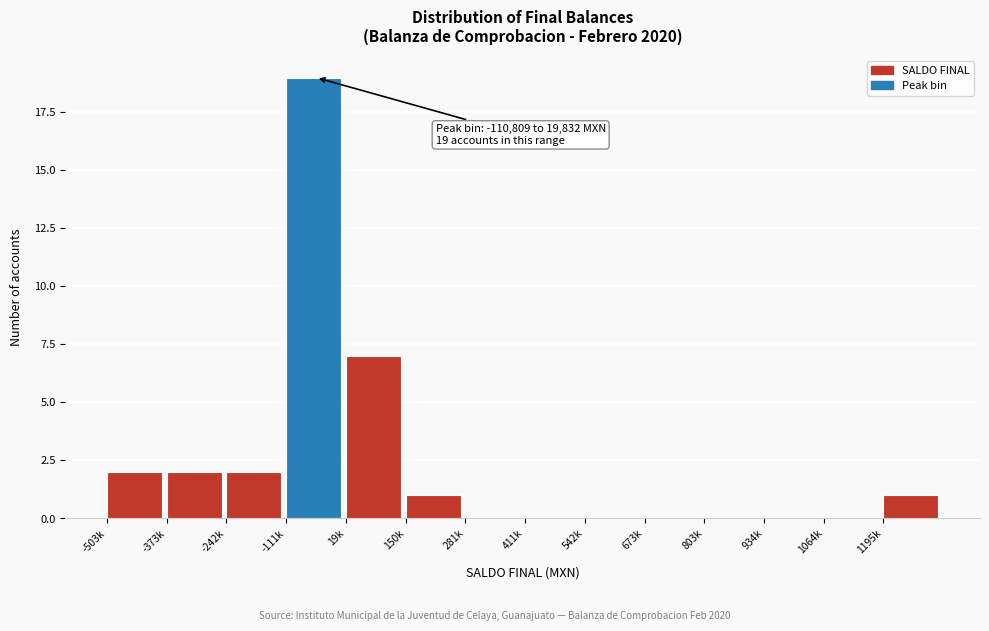

Reading left to right, list all the values displayed in this chart.

-503k=2	-373k=2	-242k=2	-111k=19	19k=7	150k=1	281k=0	411k=0	542k=0	673k=0	803k=0	934k=0	1064k=0	1195k=1